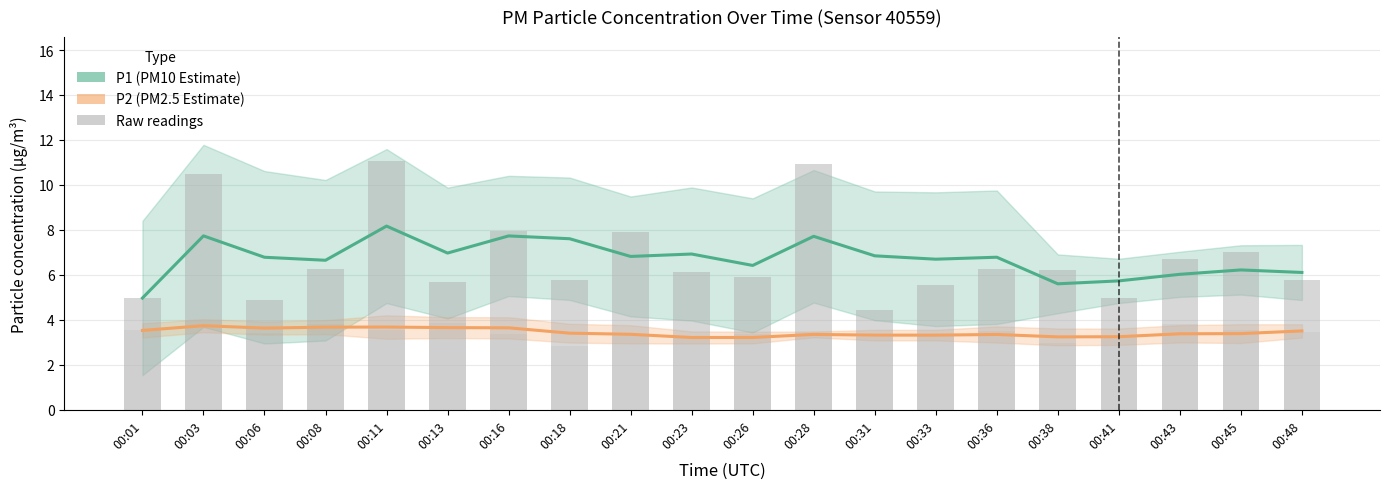

Which series has the widest spread of values?

P1 raw